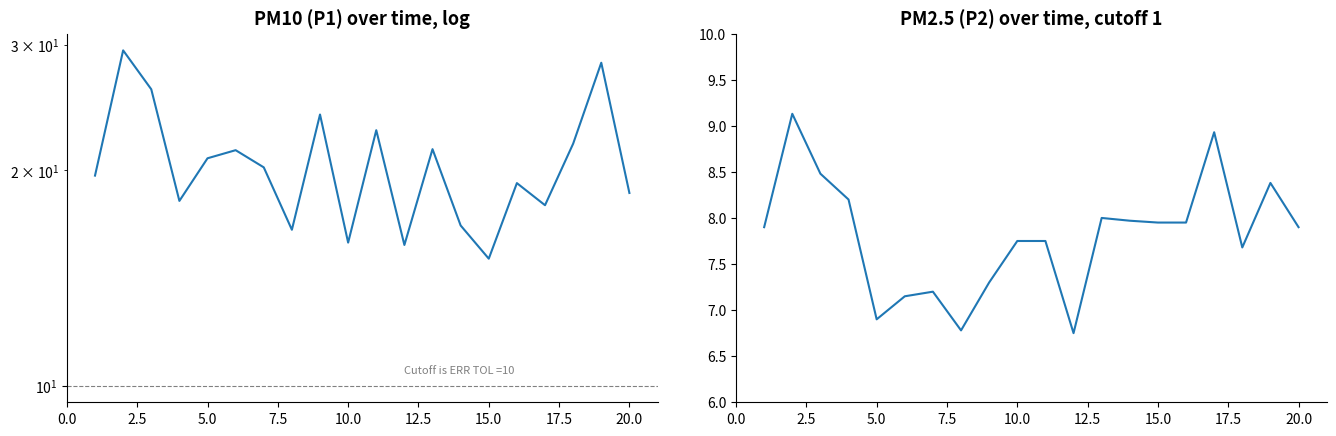

True or false: P2 and P1 intersect in this chart.

False